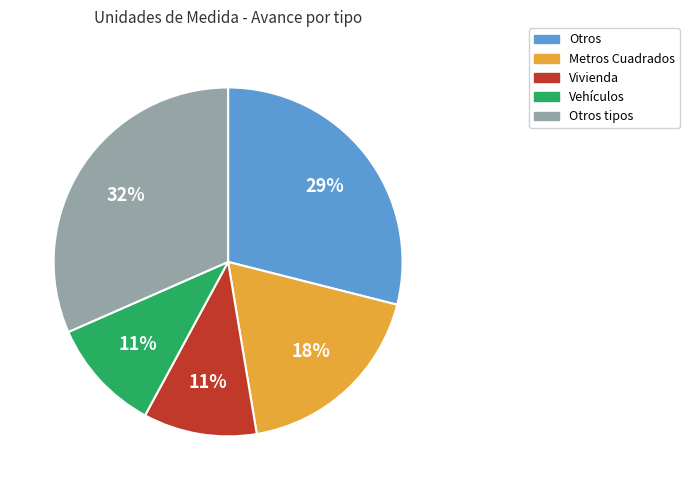

Combined, do Otros tipos and Otros account for over 50%?

Yes